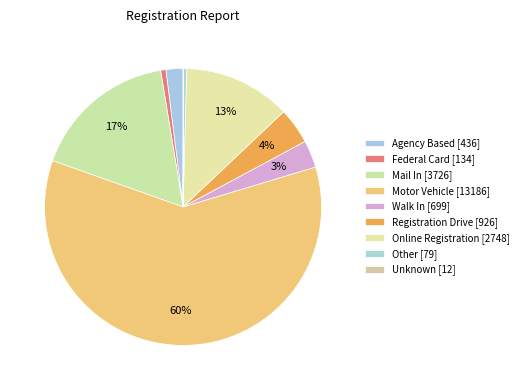

To the nearest percent, what is the difference between the largest and smallest slice percentages?

60%